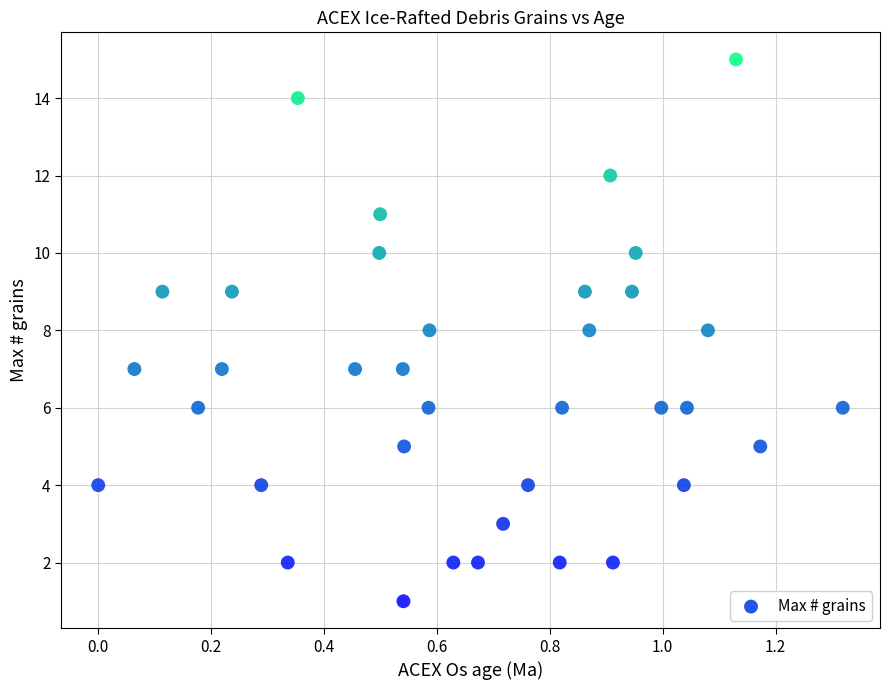

What is the range of Y values (max minus min)?

14